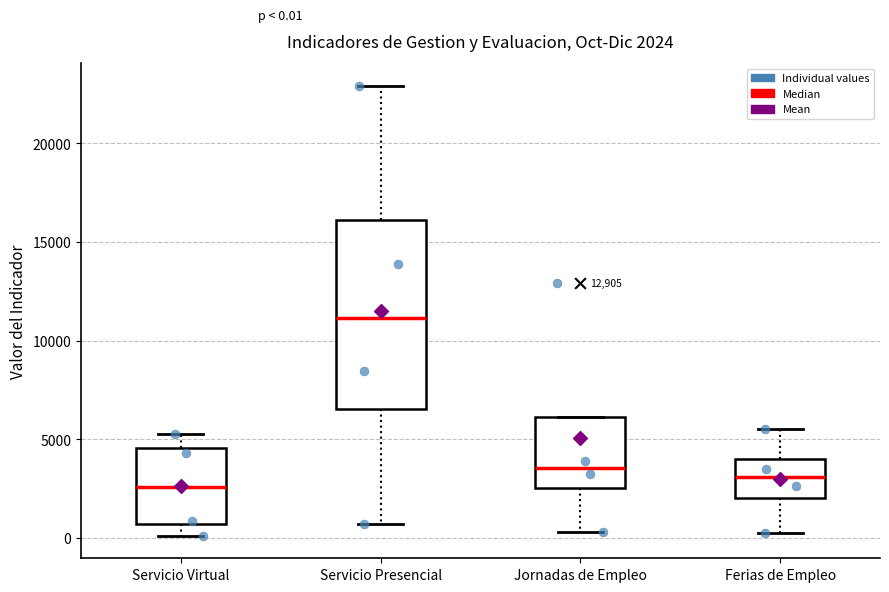

Which box is the tallest, from its lower edge to its upper edge?

Servicio Presencial